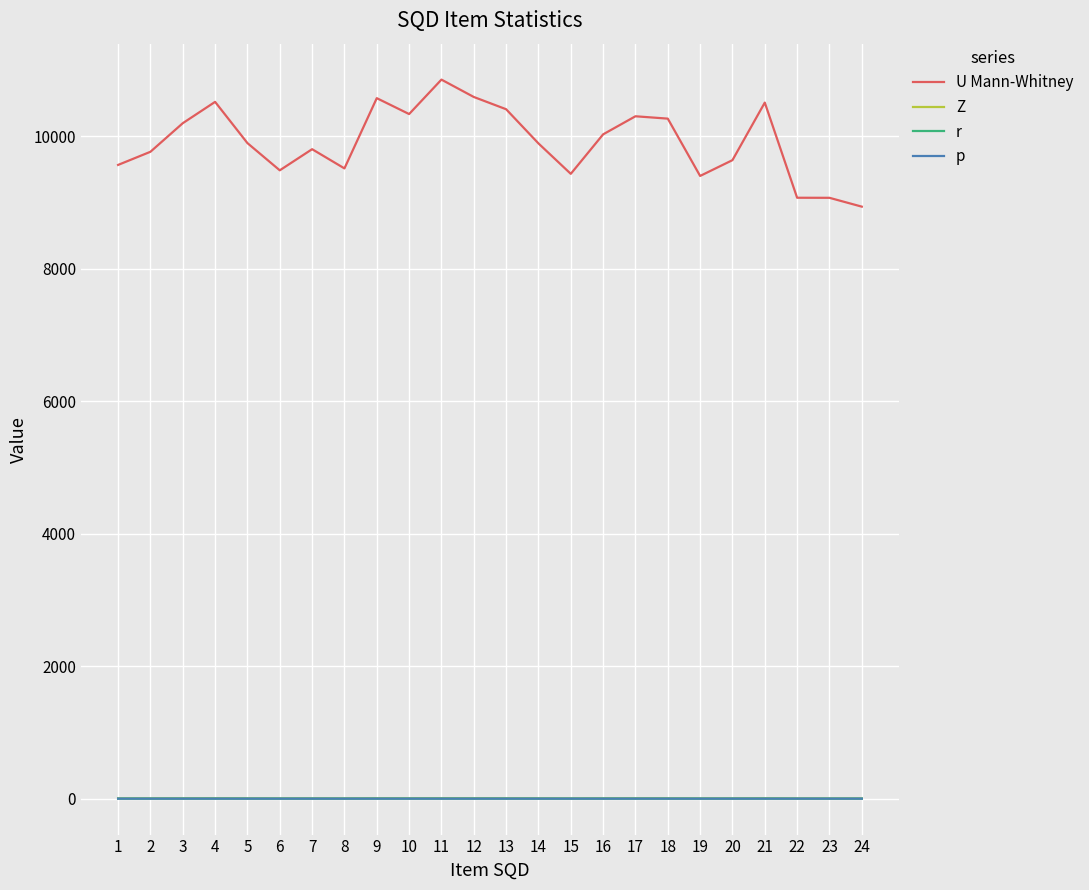

Between 16 and 22, which series saw the biggest shift?

U Mann-Whitney